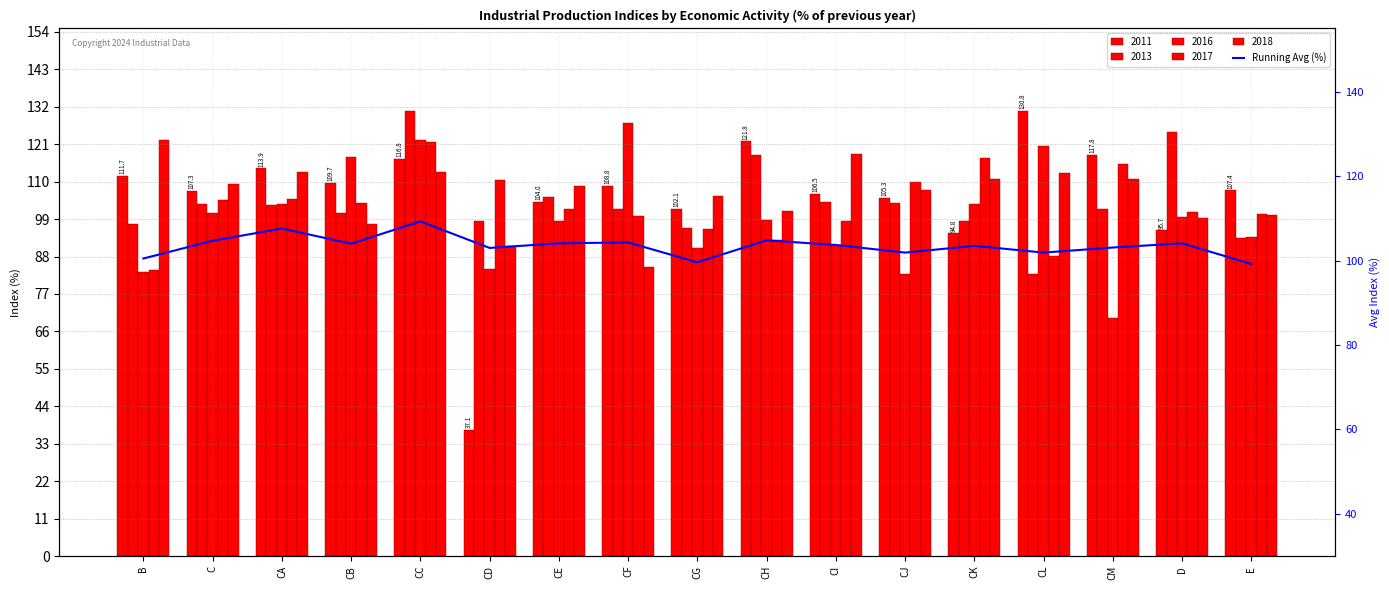

What is the approximate value at CC?

109.3